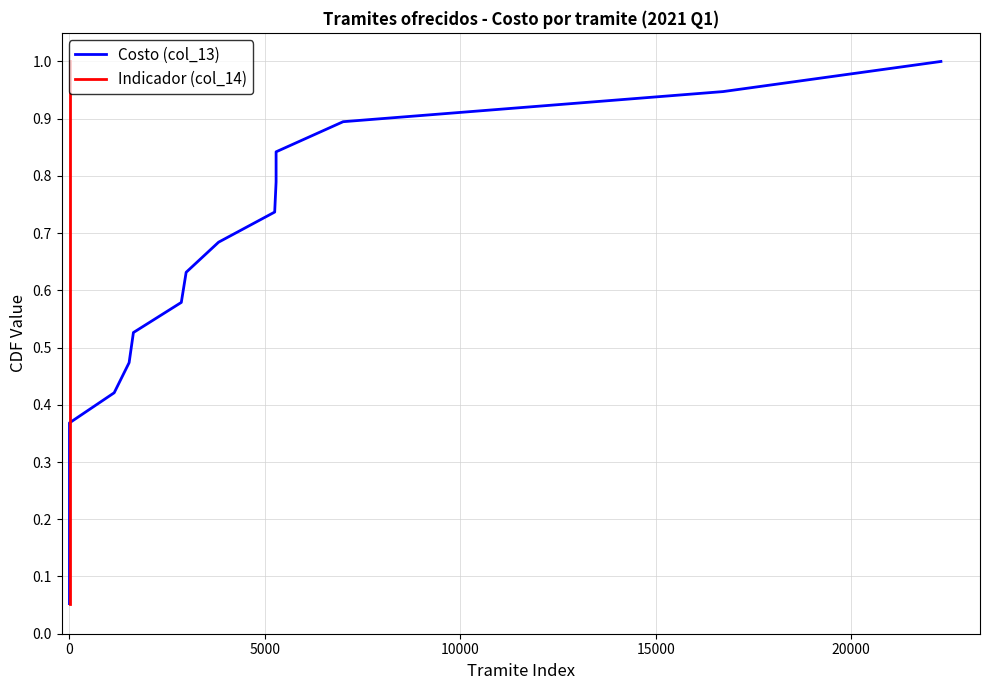

Which series changed the most between 5000 and 15000?

Costo (col_13)